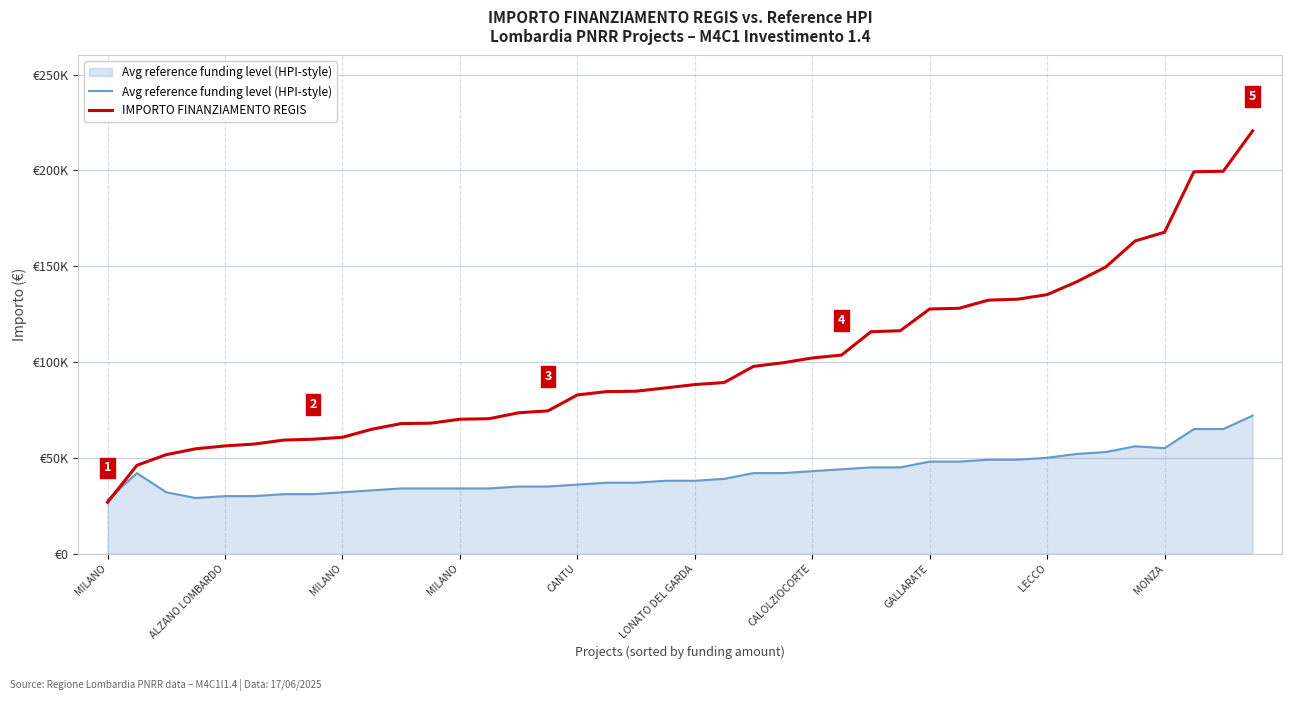

Does the chart have visible grid lines?

Yes